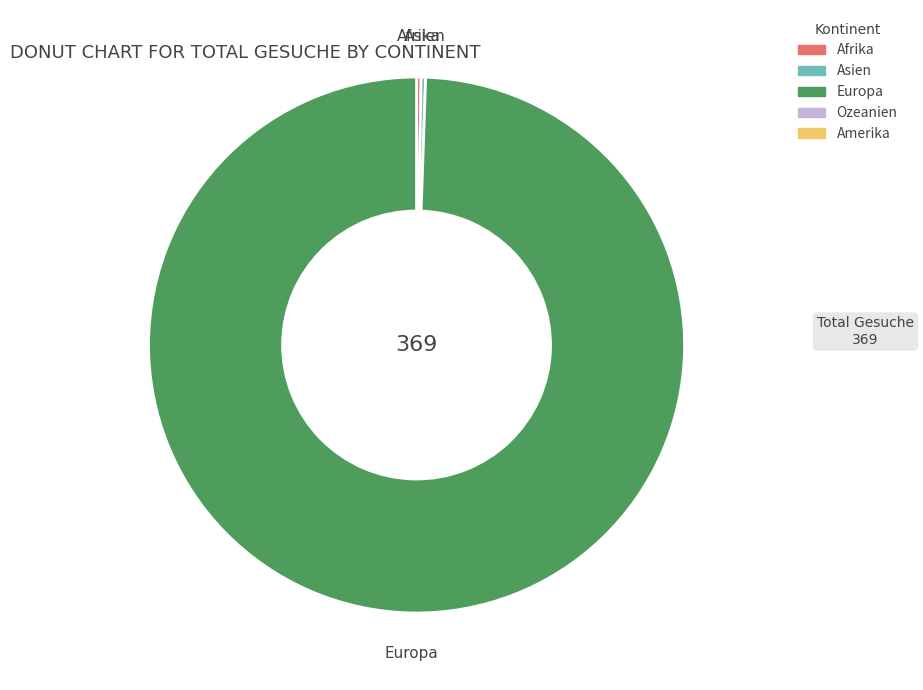

True or false: Europa accounts for 99% of the total.

True